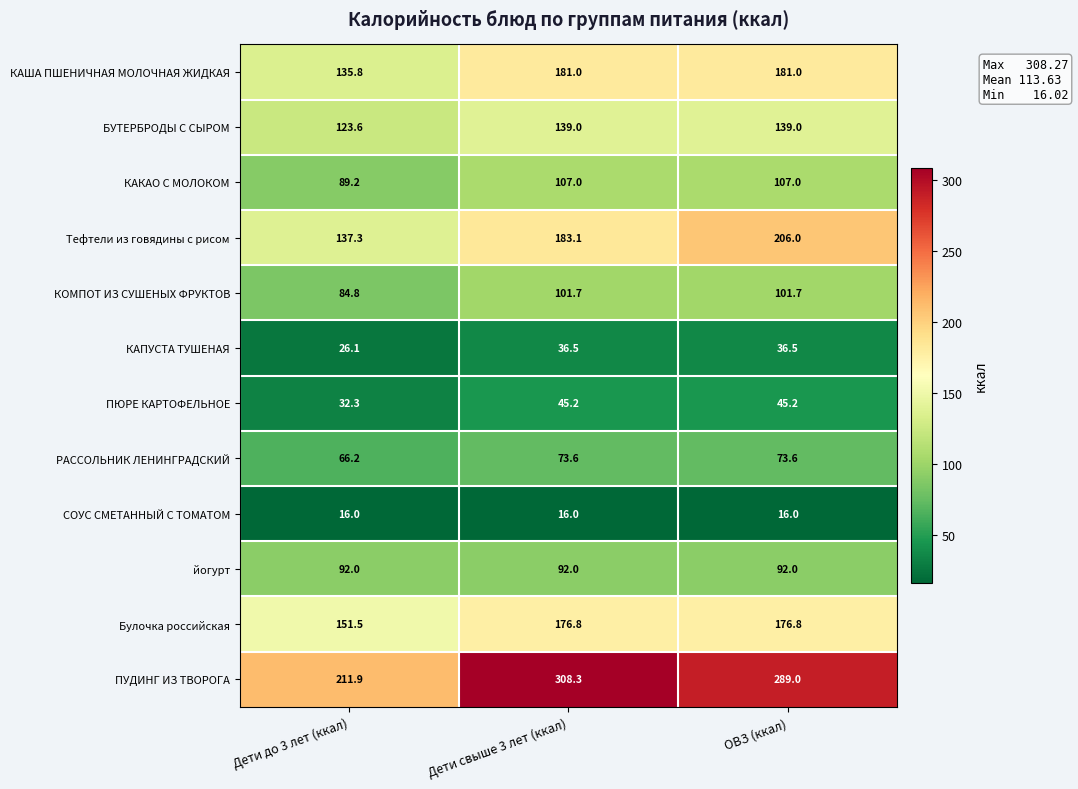

True or false: Тефтели из говядины с рисом has a value of 183.1 at Дети свыше 3 лет (ккал).

True